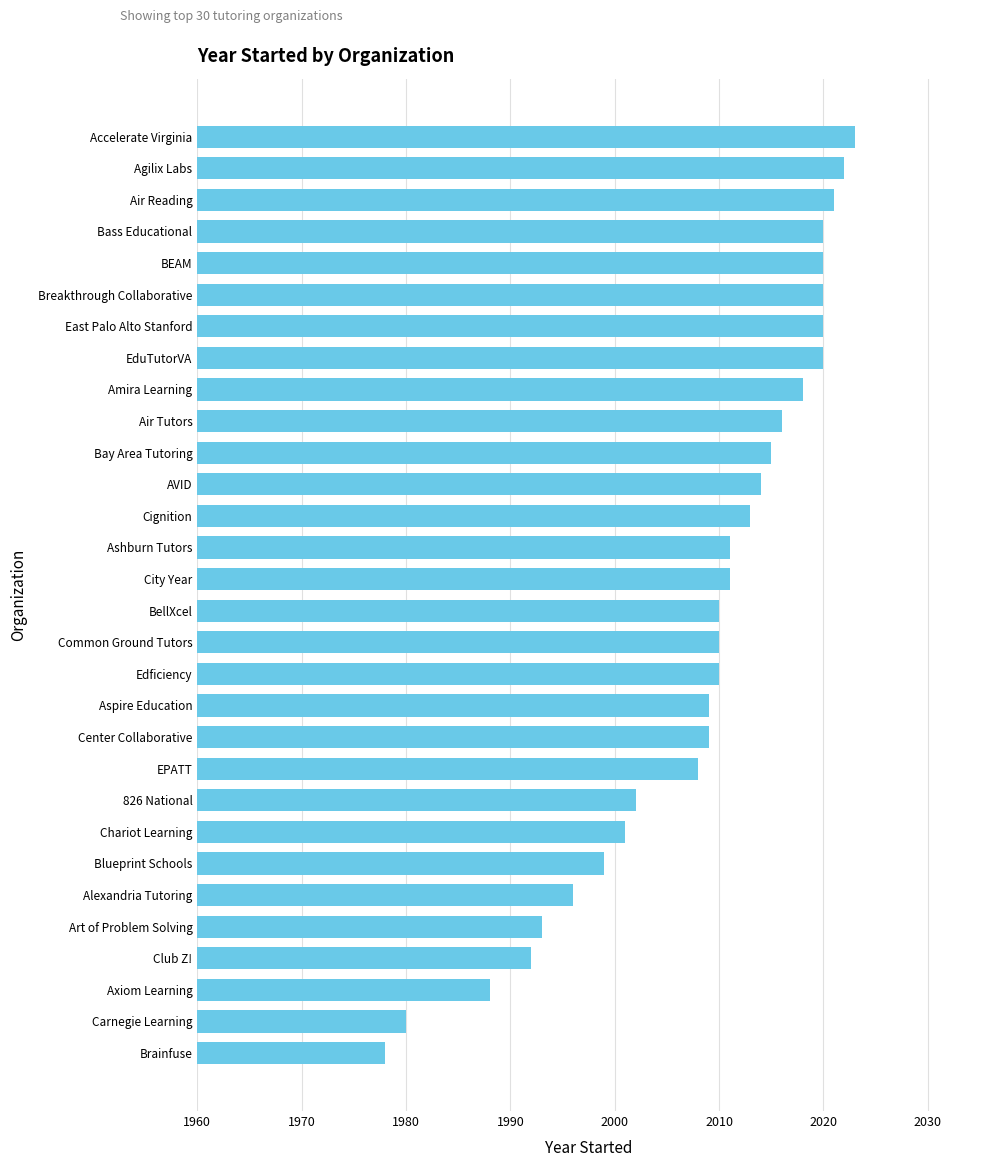

How many data points does each series have?

30